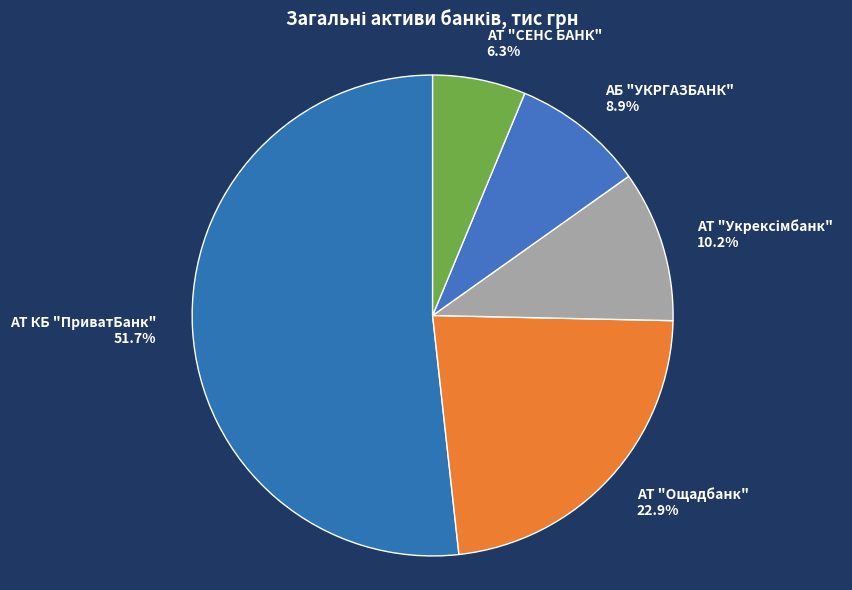

To the nearest percent, what portion does АТ "Ощадбанк" represent?

23%